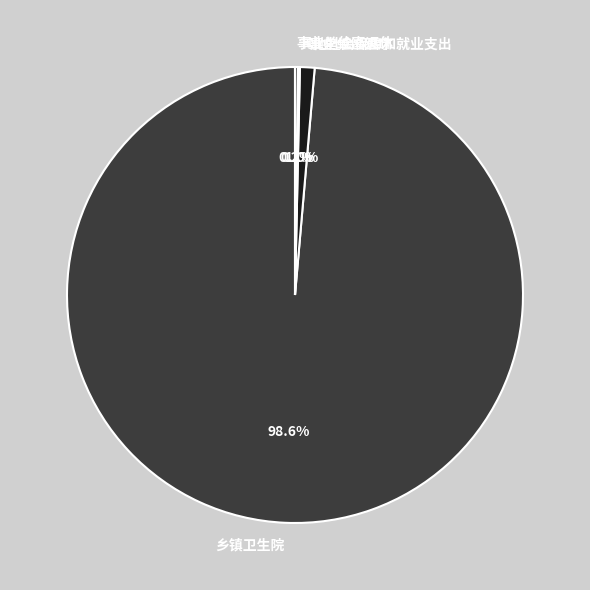

To the nearest percent, what is the average slice percentage?

25%